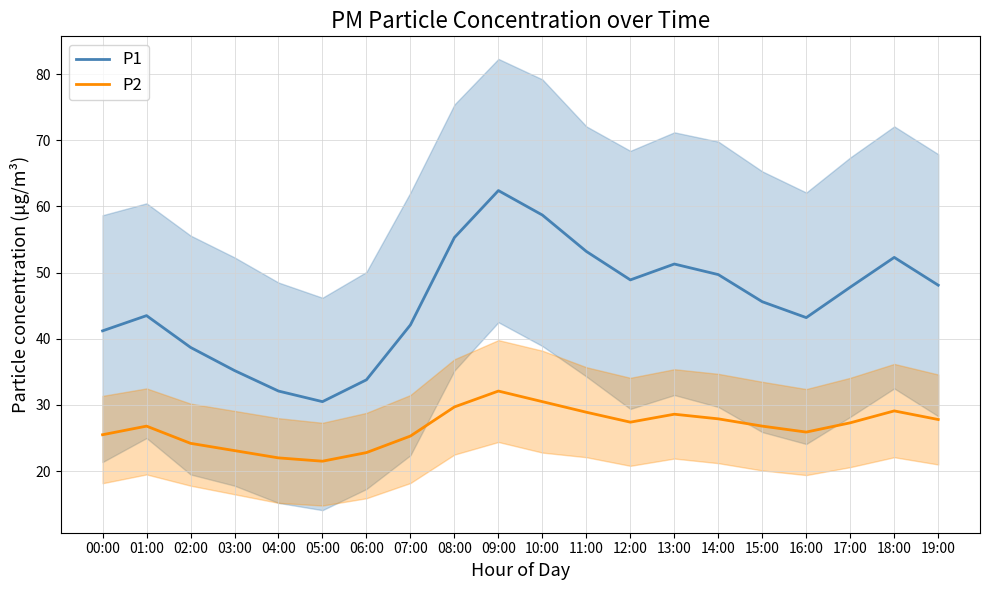

What is the value of the P2 point at the 11th from the left?

30.5